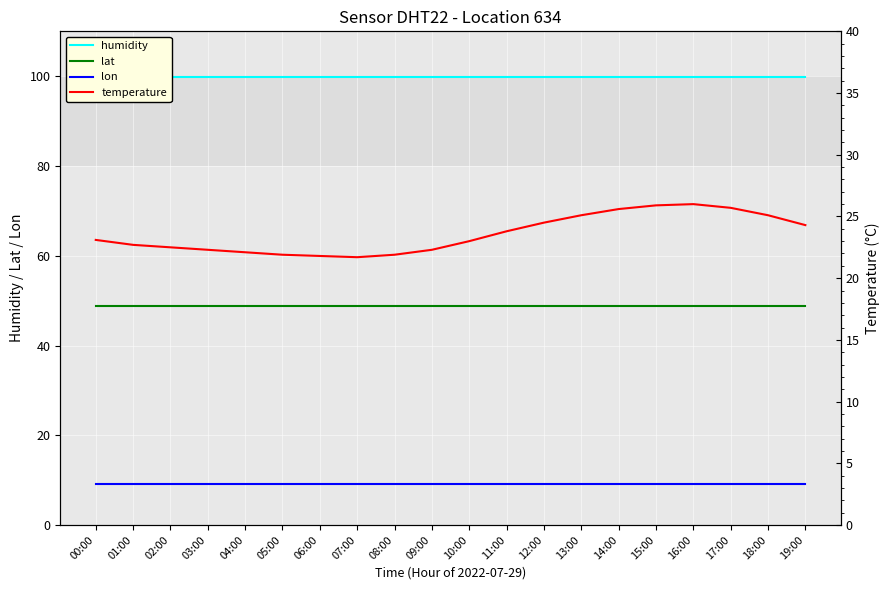

Reading right to left, what are all the values shown in this chart?

humidity: 99.9	99.9	99.9	99.9	99.9	99.9	99.9	99.9	99.9	99.9	99.9	99.9	99.9	99.9	99.9	99.9	99.9	99.9	99.9	99.9
lat: 48.8	48.8	48.8	48.8	48.8	48.8	48.8	48.8	48.8	48.8	48.8	48.8	48.8	48.8	48.8	48.8	48.8	48.8	48.8	48.8
lon: 9.1	9.1	9.1	9.1	9.1	9.1	9.1	9.1	9.1	9.1	9.1	9.1	9.1	9.1	9.1	9.1	9.1	9.1	9.1	9.1
temperature: 24.3	25.1	25.7	26.0	25.9	25.6	25.1	24.5	23.8	23.0	22.3	21.9	21.7	21.8	21.9	22.1	22.3	22.5	22.7	23.1